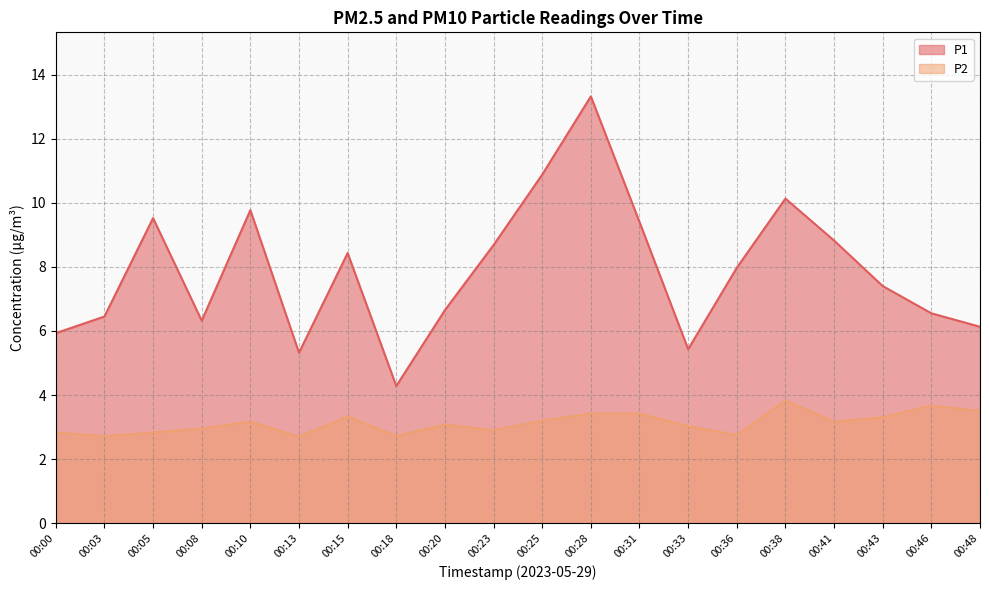

Rank the series by their maximum value, from highest to lowest.

P1, P2